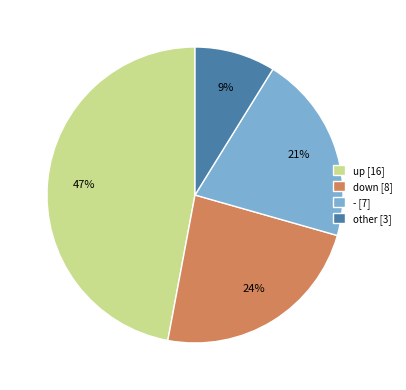

Between - [7] and up [16], which is larger?

up [16]